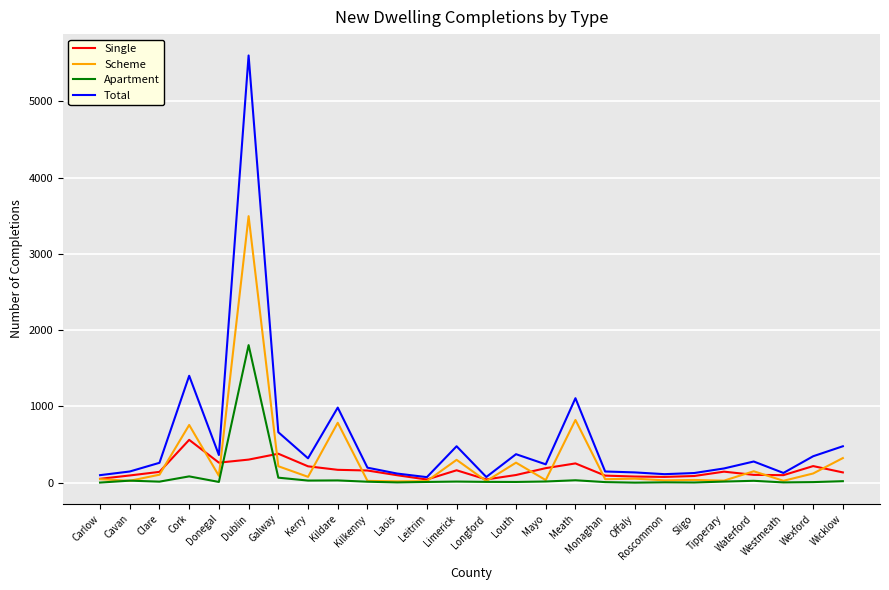

What is the difference between the Total values at Limerick and Carlow?

379